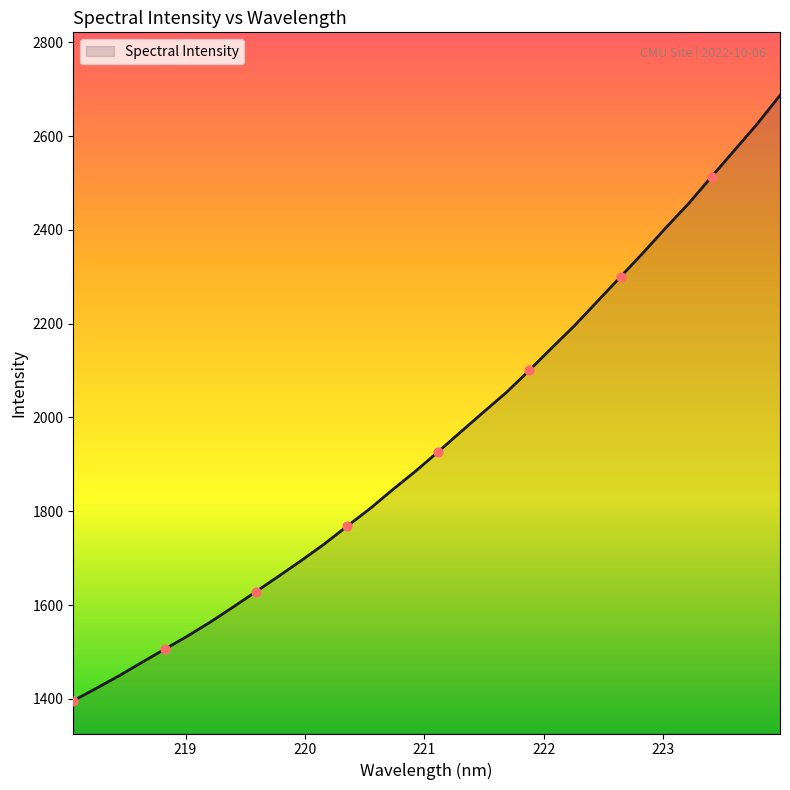

What is the smallest value displayed?

1395.8